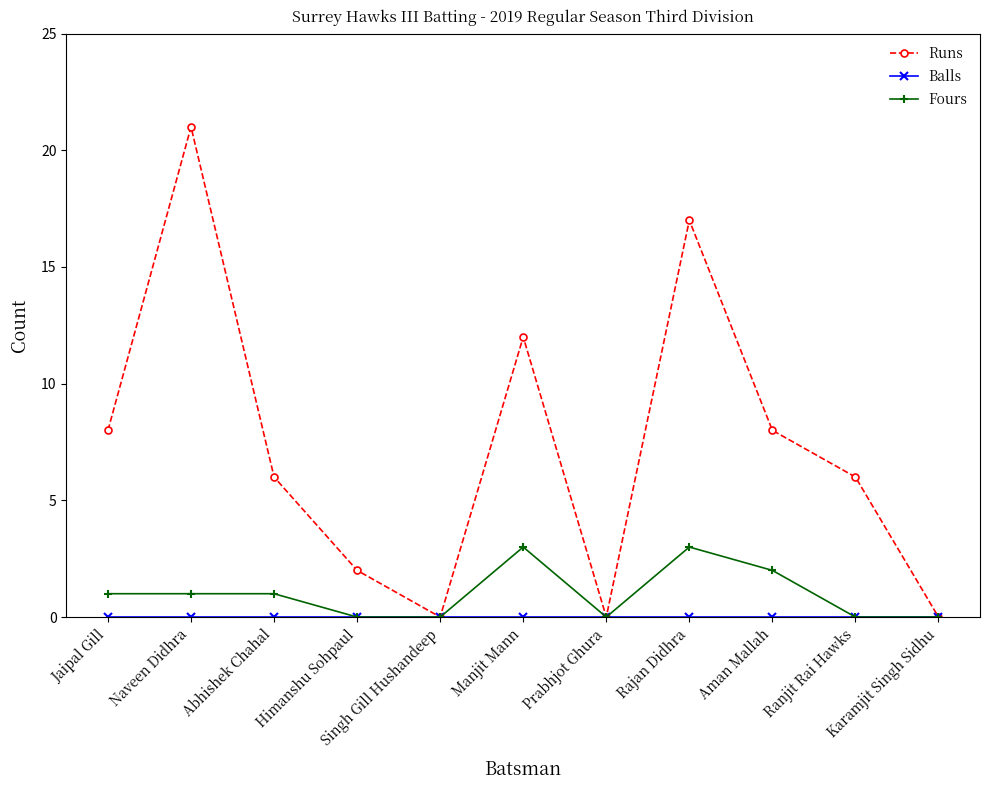

Which series has the largest total across all categories?

Runs